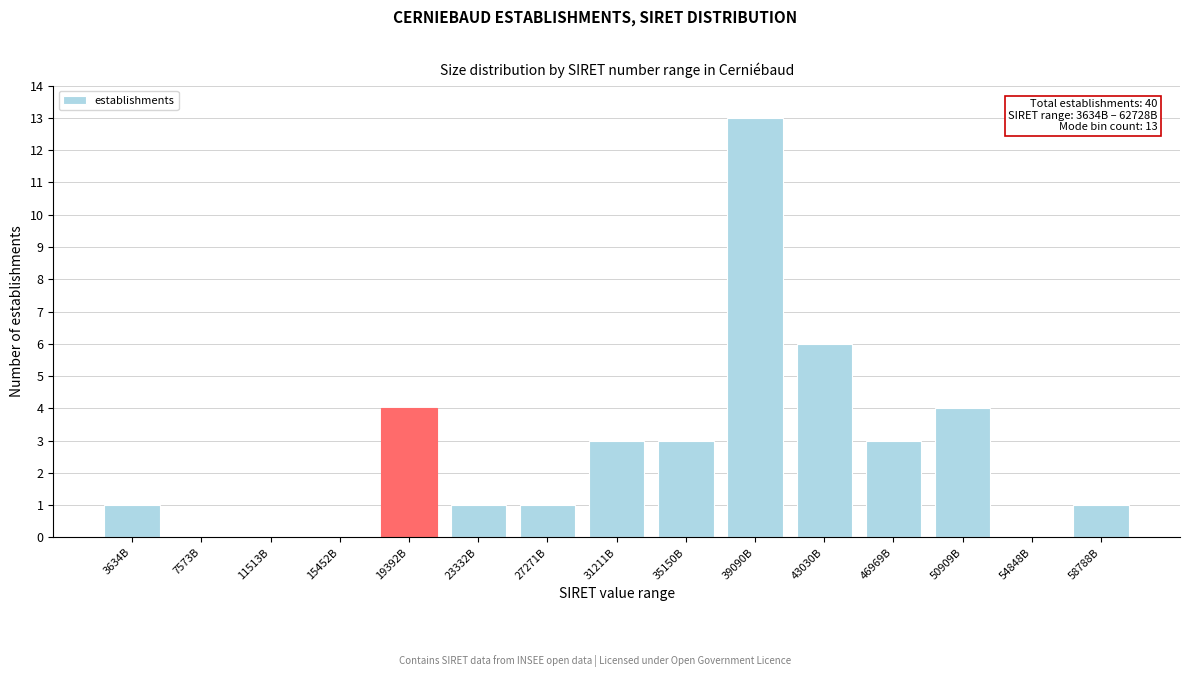

Reading left to right, list all the values displayed in this chart.

3634B=1	7573B=0	11513B=0	15452B=0	19392B=4	23332B=1	27271B=1	31211B=3	35150B=3	39090B=13	43030B=6	46969B=3	50909B=4	54848B=0	58788B=1